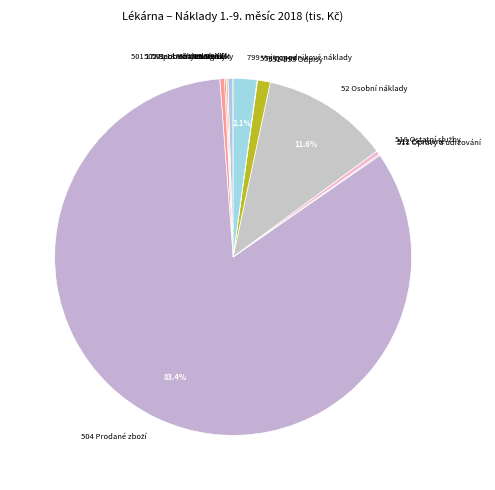

Is there a majority slice in this chart?

Yes